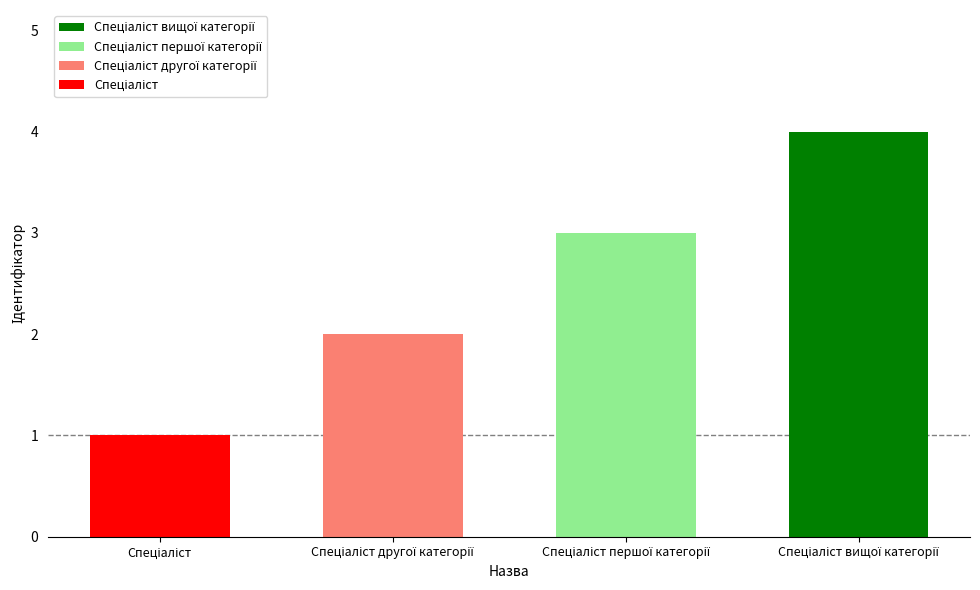

What is the sum of all values?

10